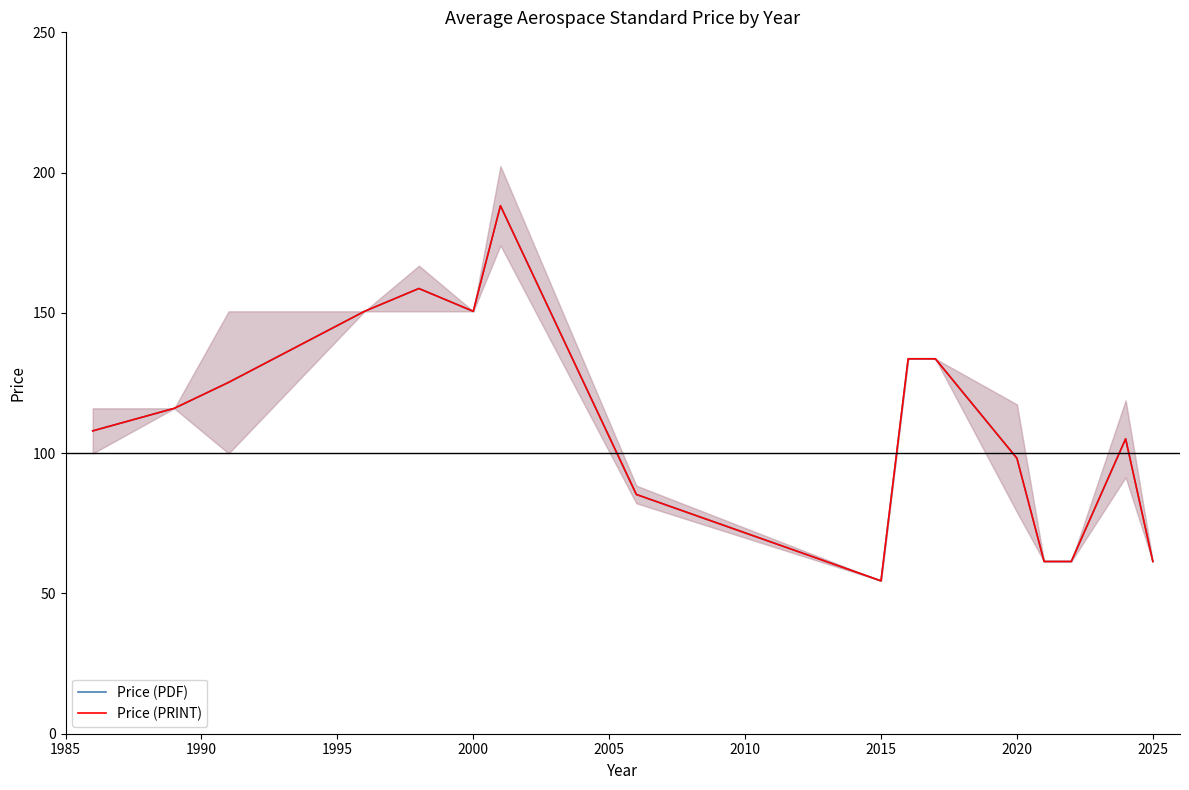

What is the maximum value for Price (PRINT)?

188.2